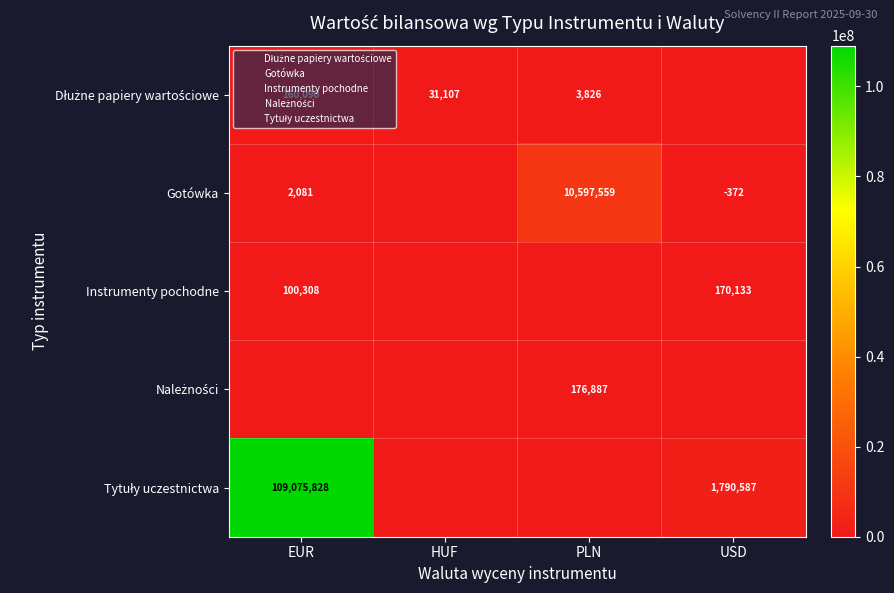

Which series changed the most between EUR and PLN?

Tytuły uczestnictwa